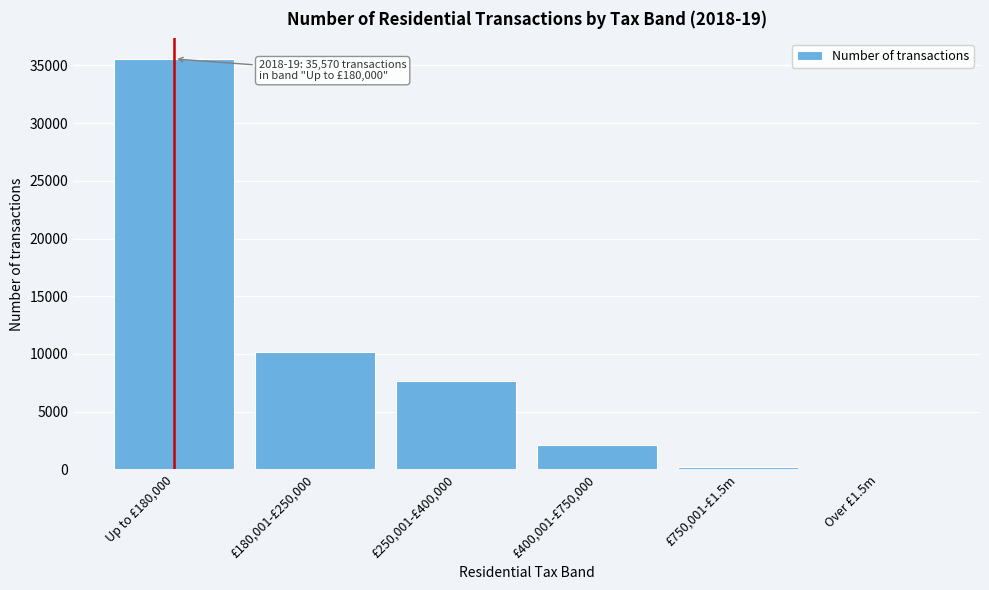

The chart shows a value of 6943 at £180,001-£250,000. True or false?

False